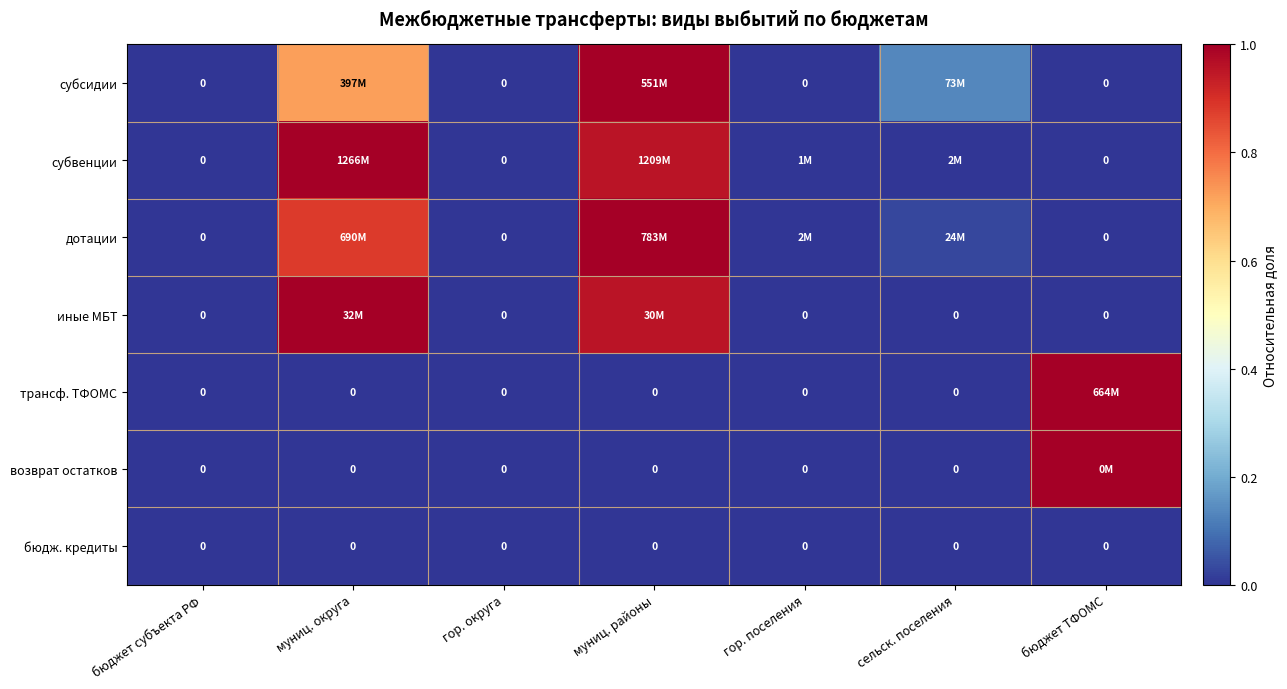

The value of субсидии at муниц. районы is 1.0. True or false?

True